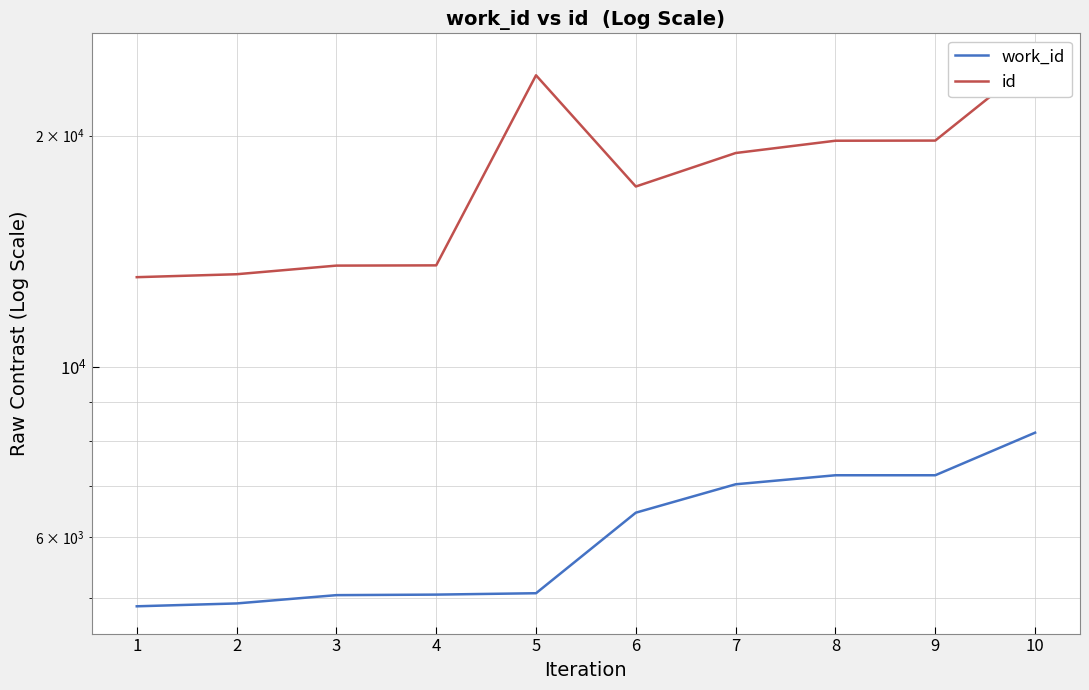

Reading left to right, what are all the values shown in this chart?

work_id: 1=4878	2=4920	3=5044	4=5052	5=5073	6=6459	7=7033	8=7226	9=7226	10=8210
id: 1=13087	2=13203	3=13549	4=13559	5=23975	6=17176	7=18990	8=19703	9=19712	10=25053